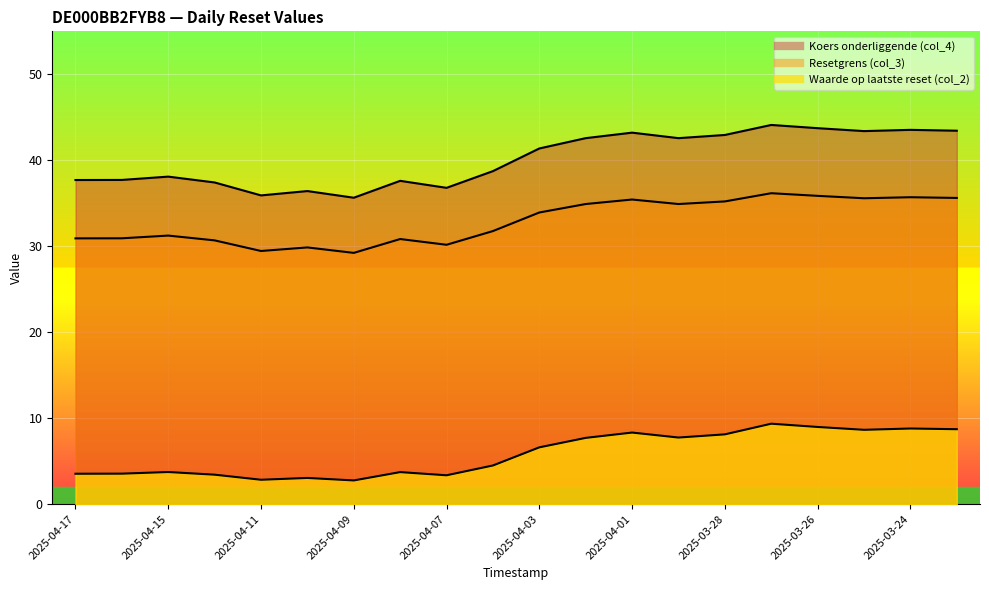

True or false: Waarde op laatste reset (col_2) and Koers onderliggende (col_4) intersect in this chart.

False